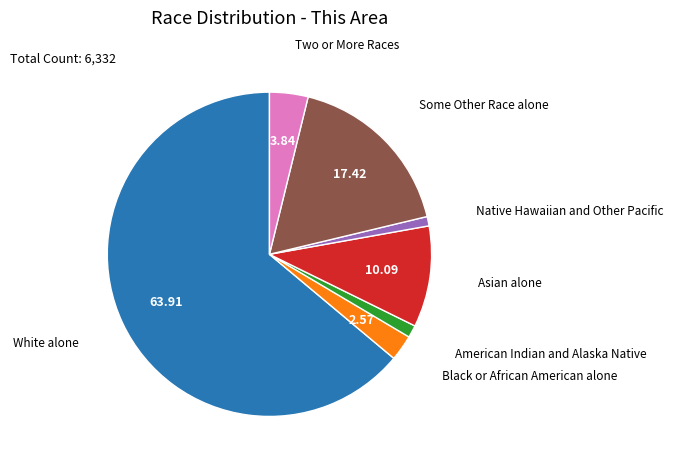

Is there a majority slice in this chart?

Yes